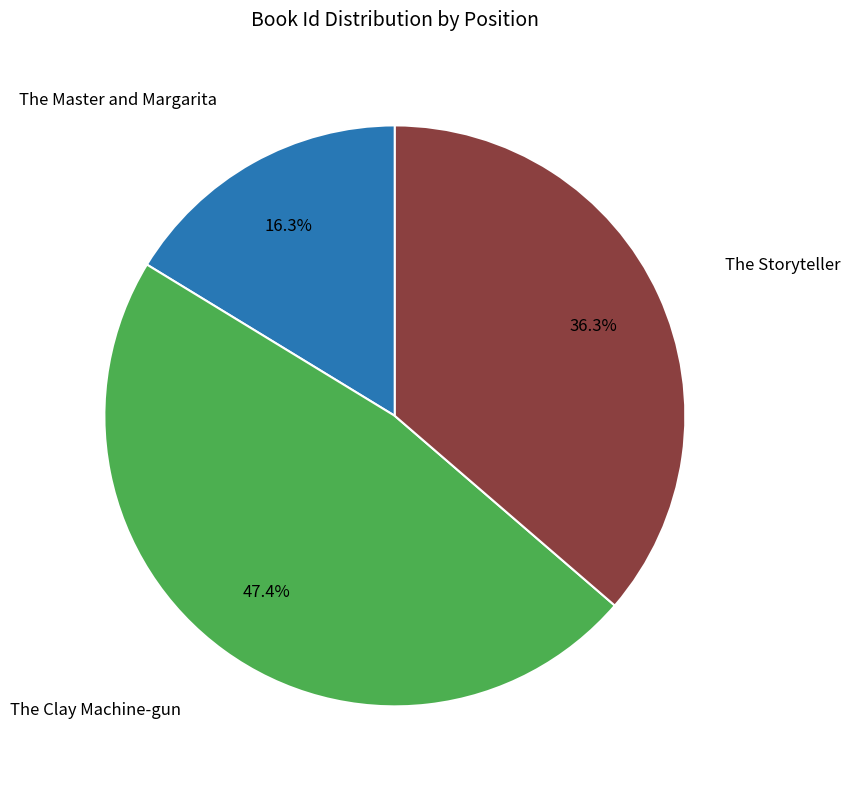

Is there a majority slice in this chart?

No